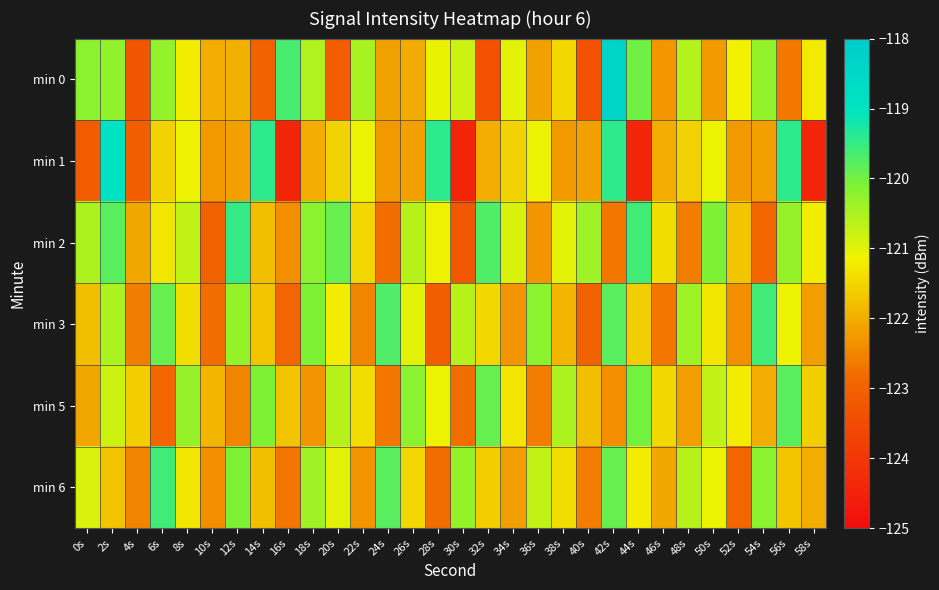

At how many categories does at least one series exceed -121?

25